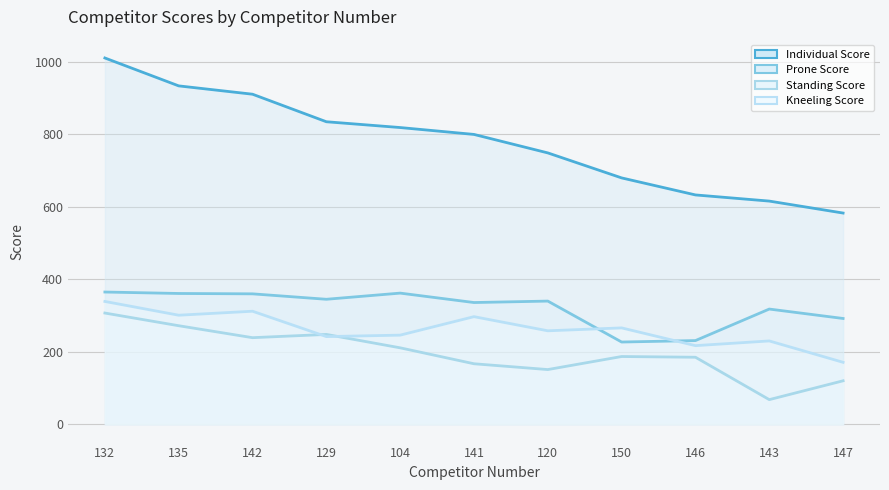

True or false: Standing Score and Prone Score cross at least once.

False